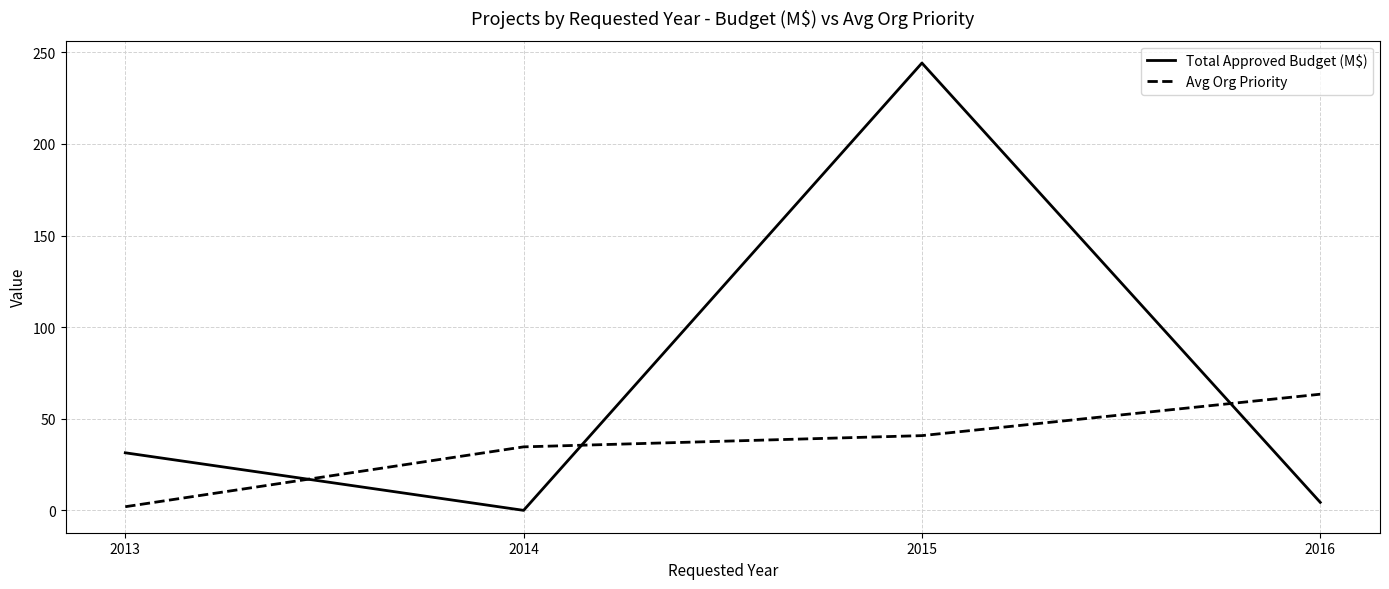

In Total Approved Budget (M$), how many points are lower than both neighbors (excluding endpoints)?

1